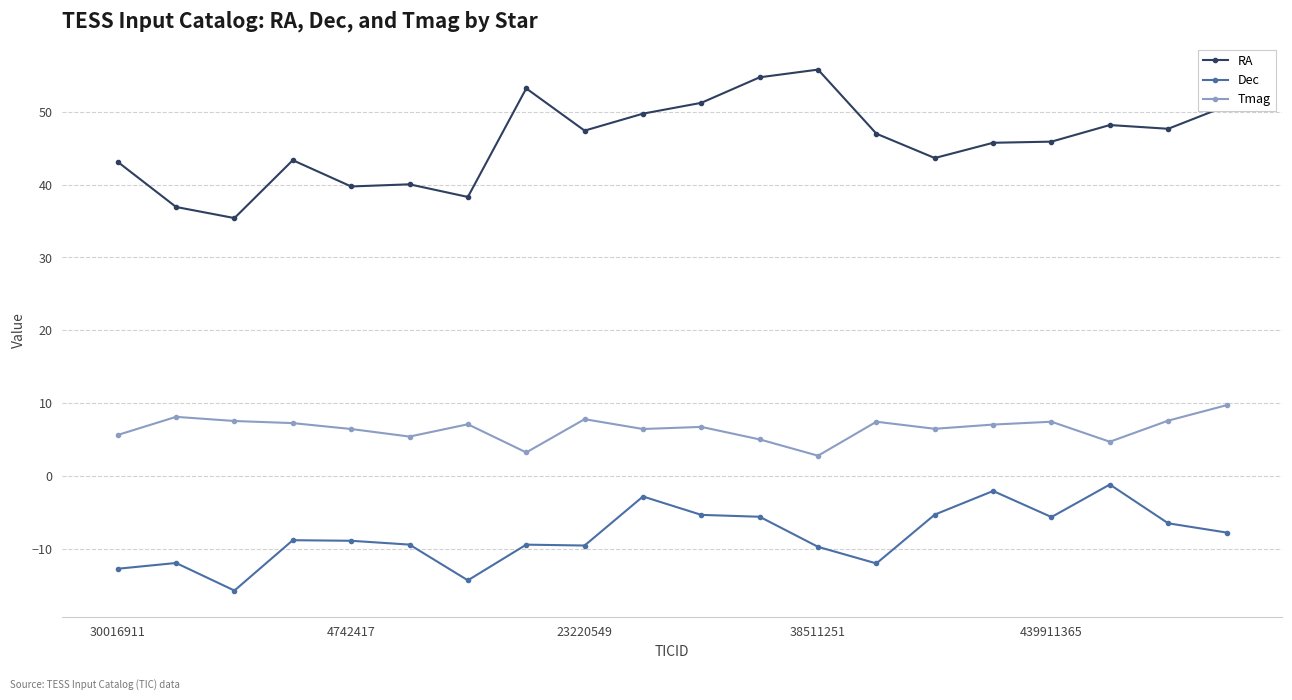

What is the value of the Tmag point at the 15th from the left?

6.5